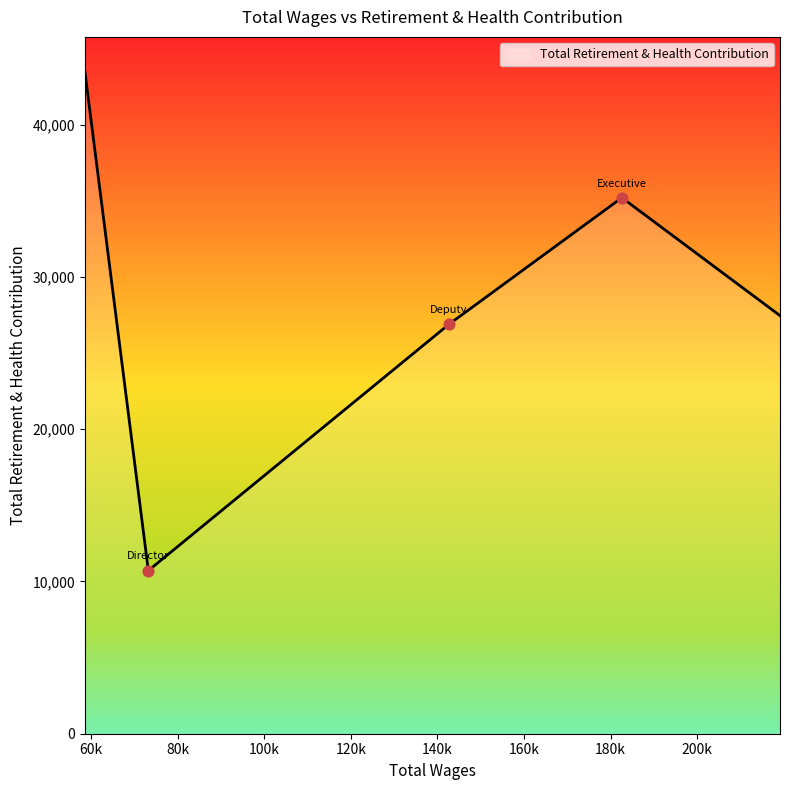

What is the minimum value shown in the chart?

10715.0